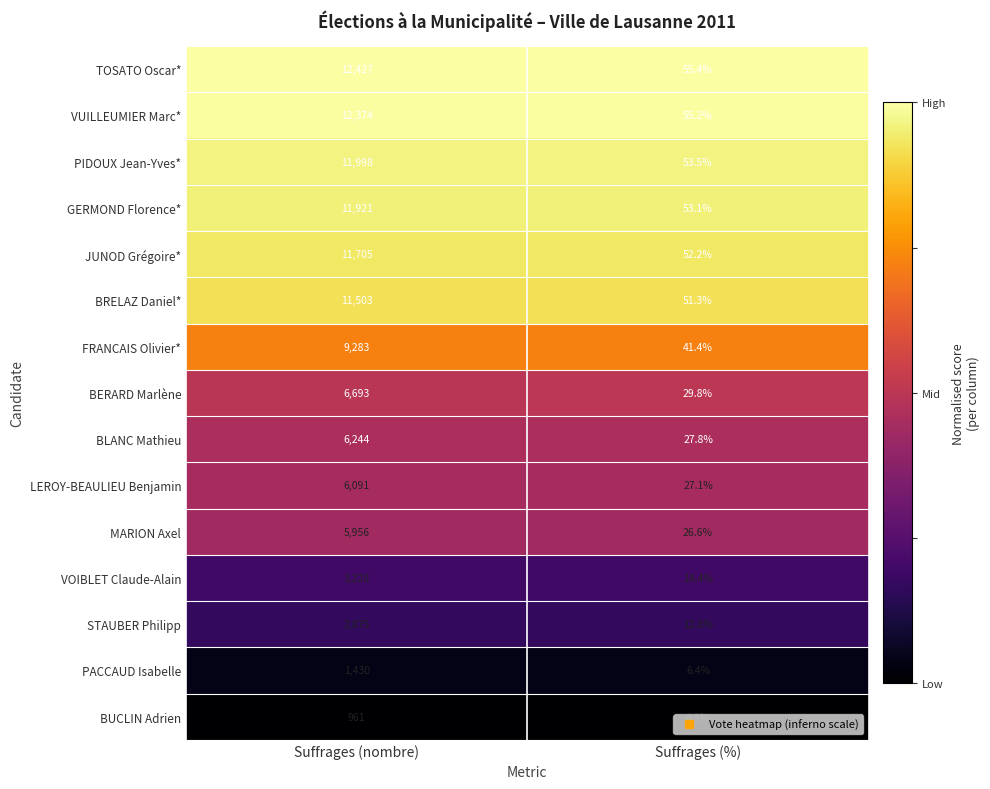

What is the greatest value displayed?

12427.0